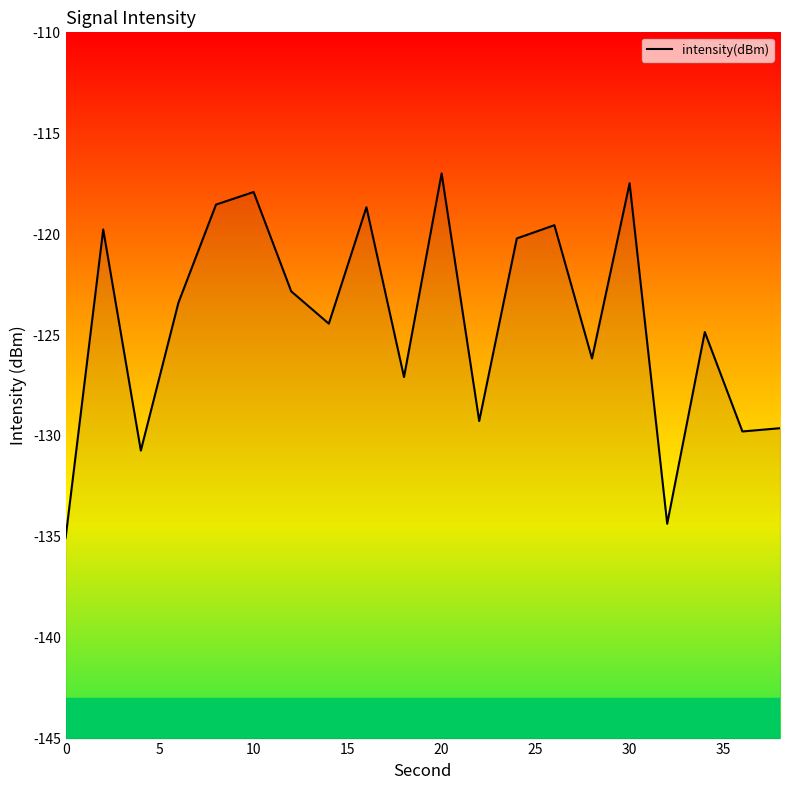

Does the chart have visible grid lines?

No